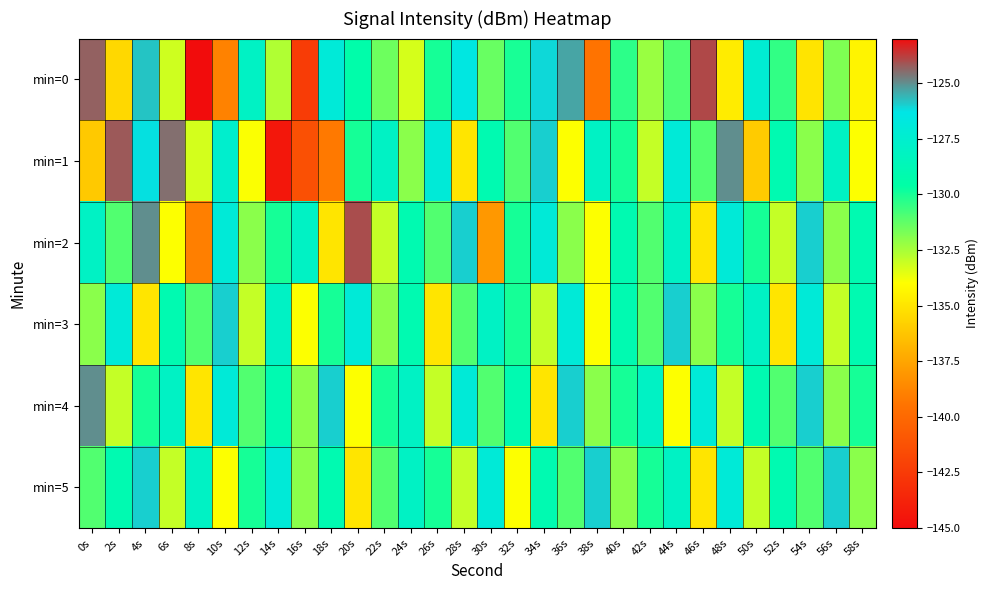

At 2s, list the series in order from smallest to largest.

min=0, min=4, min=2, min=5, min=3, min=1